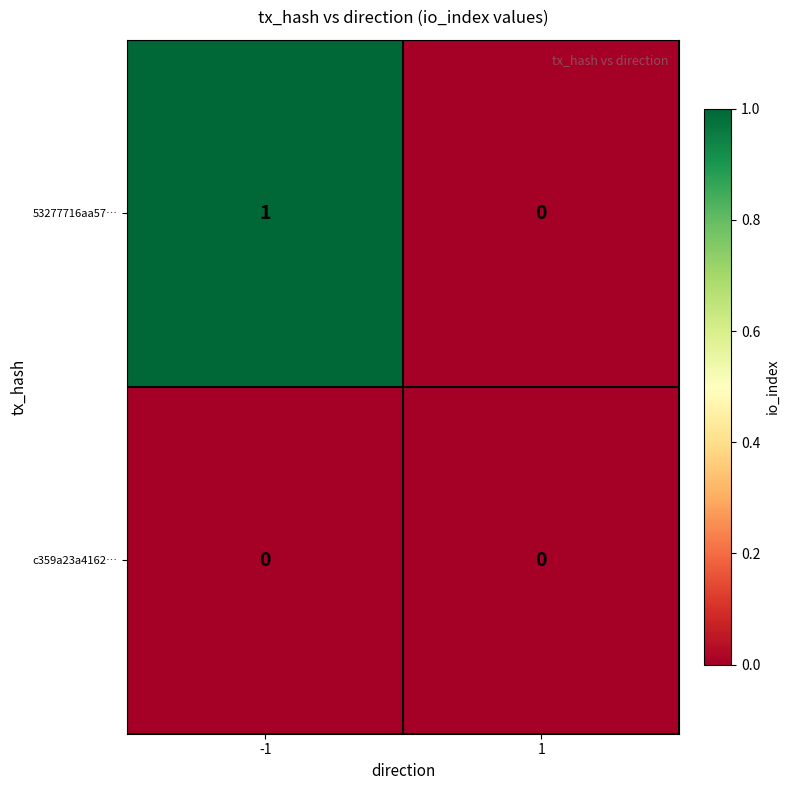

Which series has the largest total across all categories?

53277716aa57…